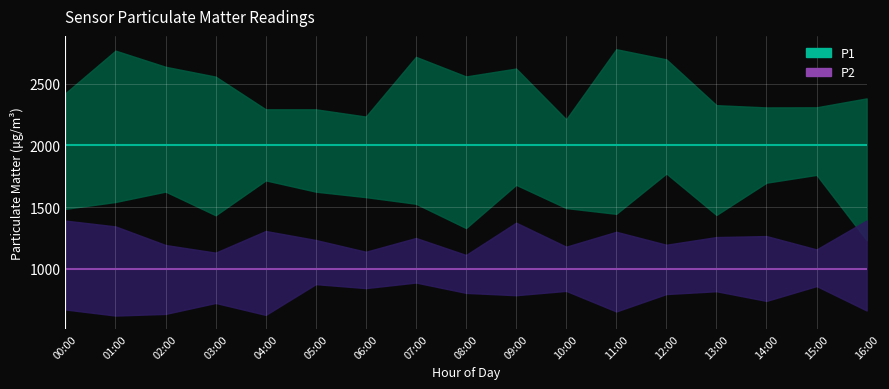

What is the sum of all P1 values?

33998.3